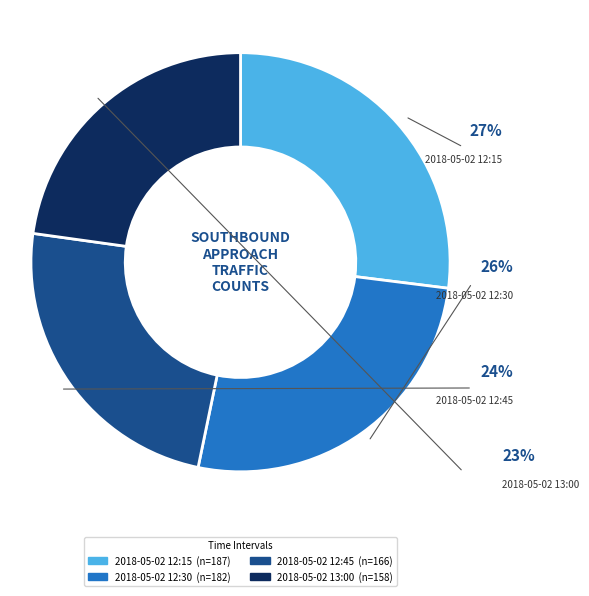

Is 2018-05-02 12:45 the majority of the pie?

No